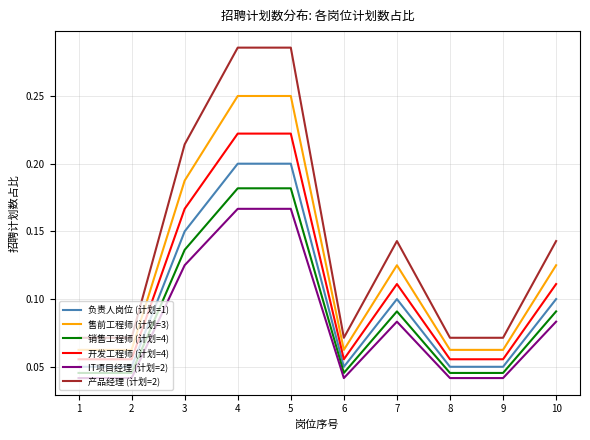

What are all the series names shown in the legend?

负责人岗位 (计划=1), 售前工程师 (计划=3), 销售工程师 (计划=4), 开发工程师 (计划=4), IT项目经理 (计划=2), 产品经理 (计划=2)